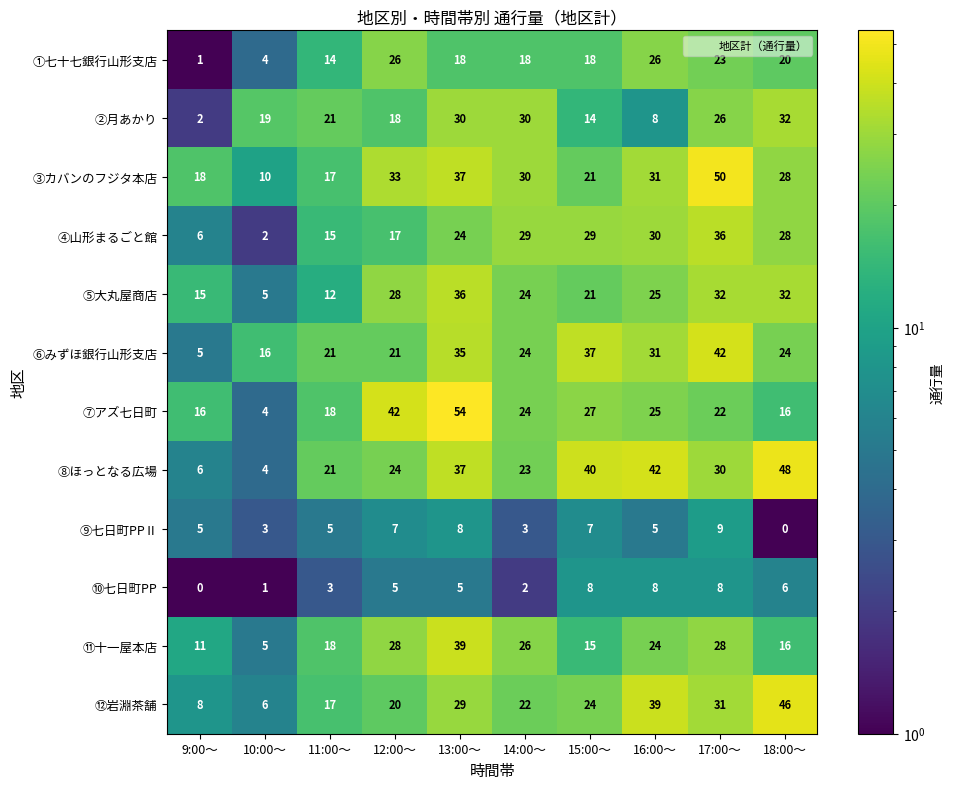

Which category has the highest value in the ⑤大丸屋商店 series?

13:00～